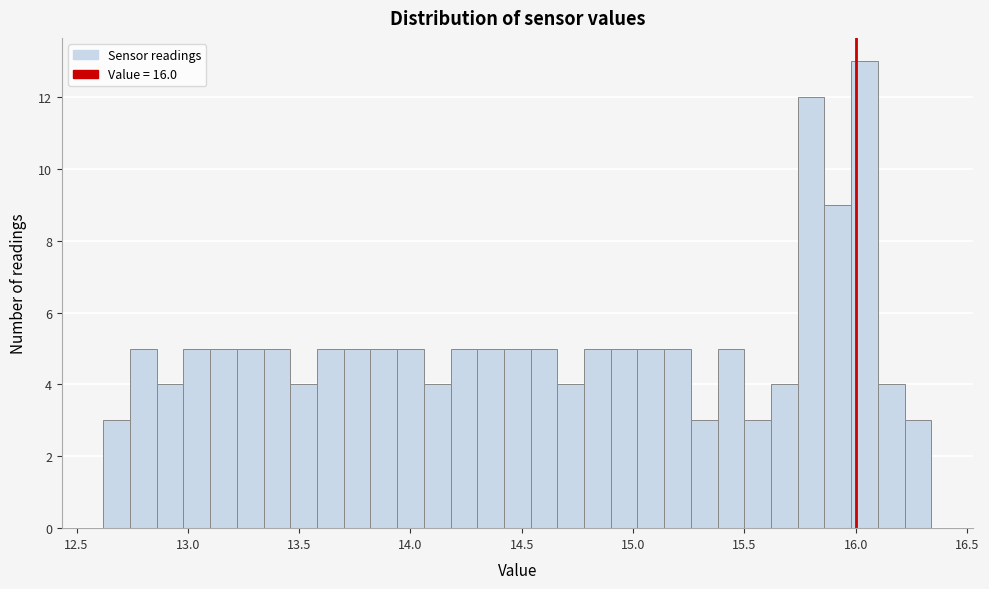

Read against the x-axis, roughly where is the centre of the tallest bar?

16.05